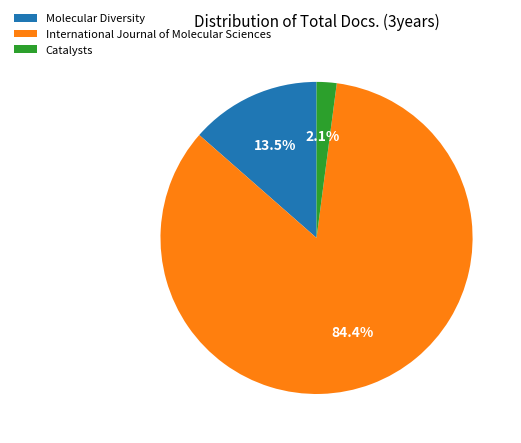

Which category has the biggest portion of the pie?

International Journal of Molecular Sciences